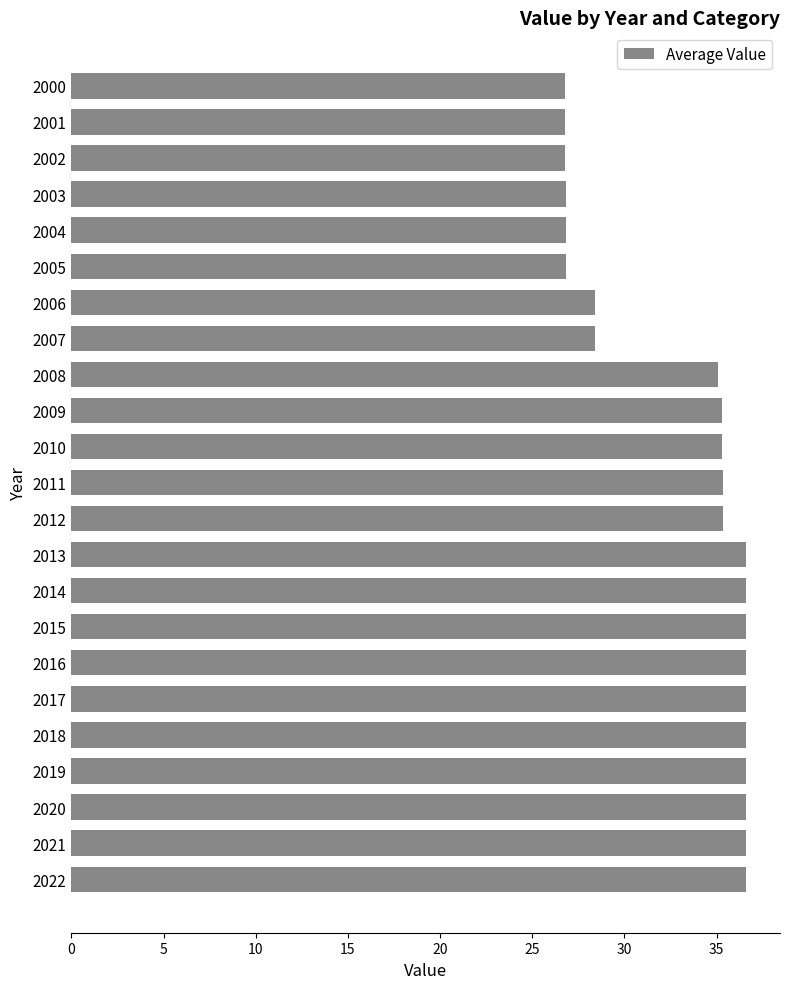

Approximately how many times larger is the value at 2002 compared to 2009?

0.8